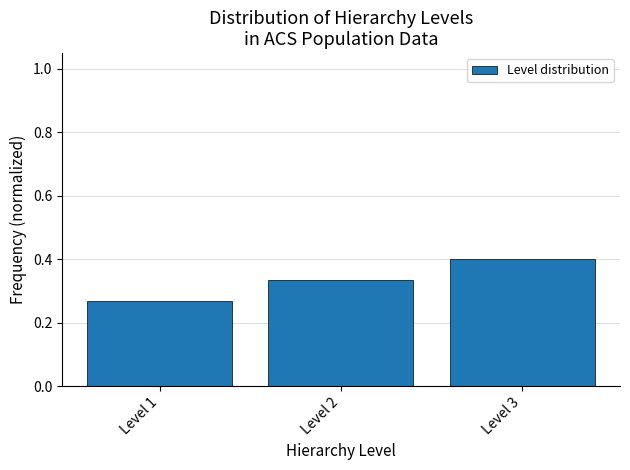

Which label corresponds to the largest value in the chart?

Level 3